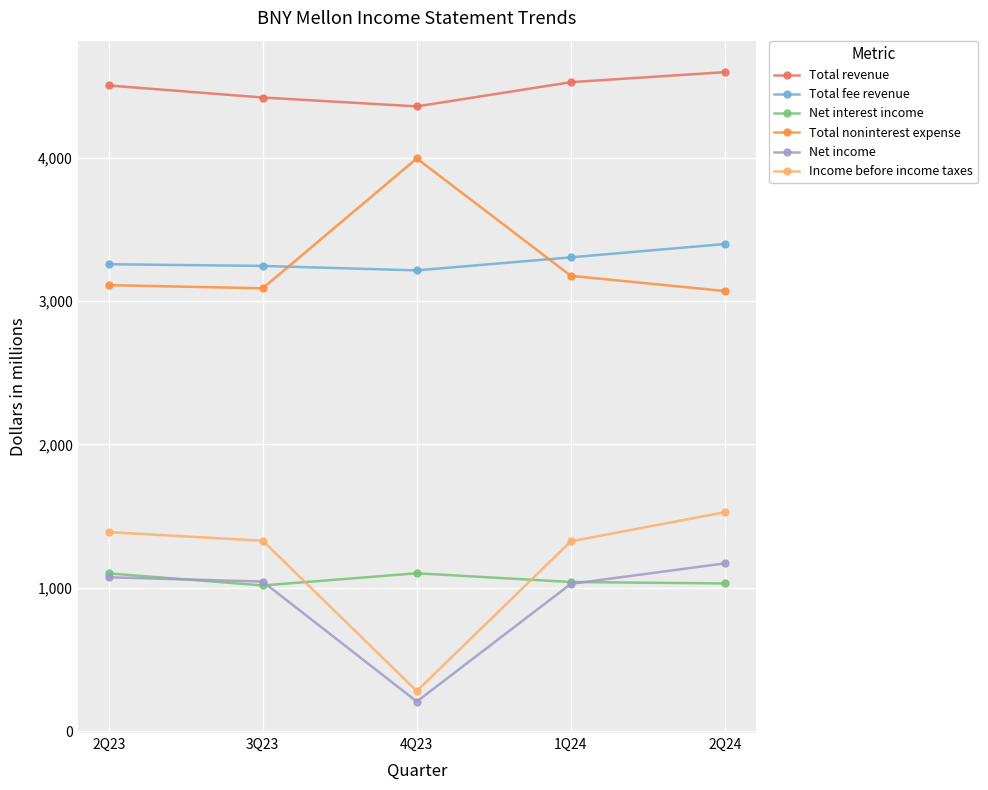

What is the difference between the highest and lowest values at 1Q24?

3500